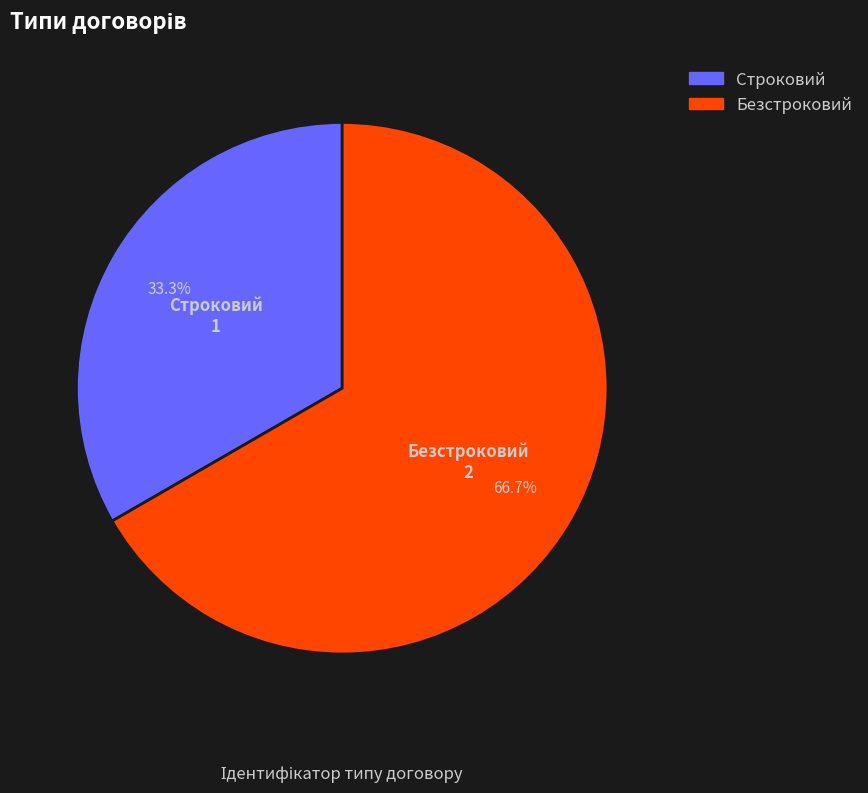

What is the ratio of the value at Безстроковий to the value at Строковий?

2.0